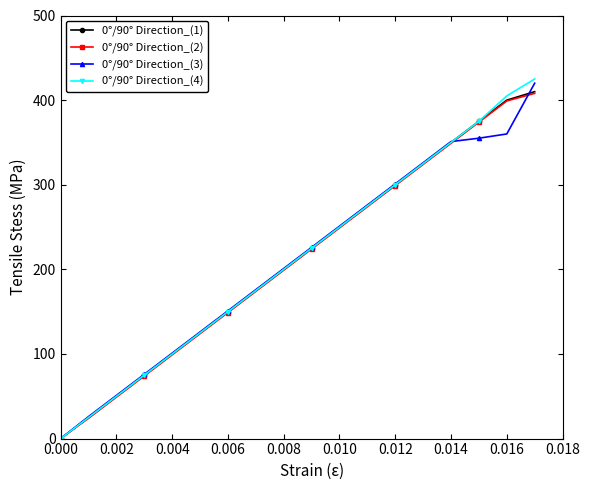

How many values in the 0°/90° Direction_(4) series are below 225?

9